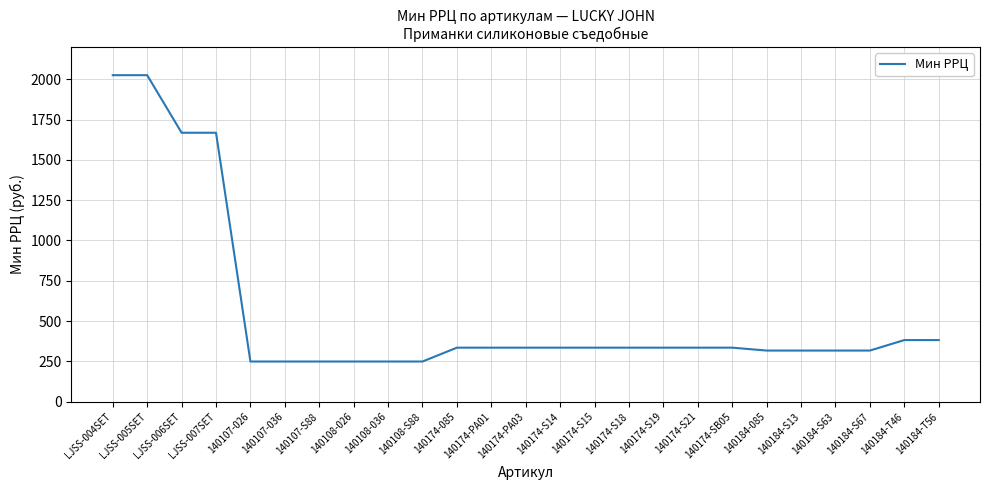

What is the change in value from 140184-085 to 140184-T56?

+65